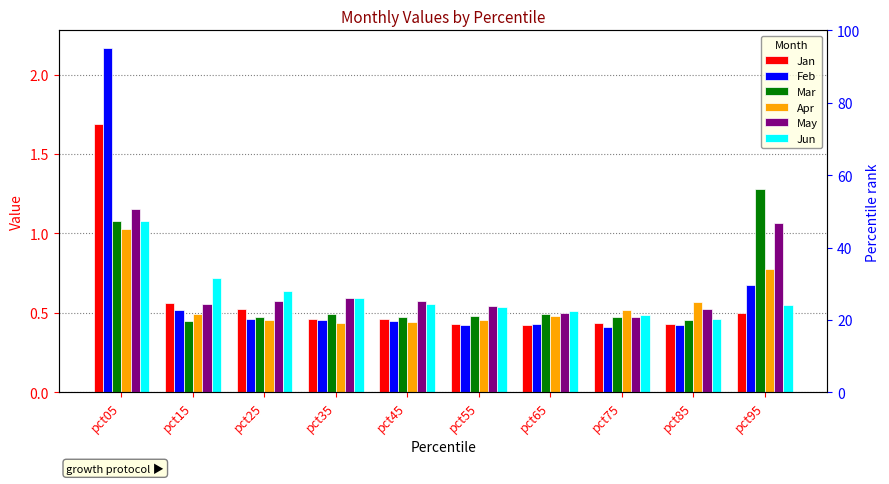

Reading left to right, what are all the values shown in this chart?

Jan: pct05=1.7	pct15=0.6	pct25=0.5	pct35=0.5	pct45=0.5	pct55=0.4	pct65=0.4	pct75=0.4	pct85=0.4	pct95=0.5
Feb: pct05=2.2	pct15=0.5	pct25=0.5	pct35=0.5	pct45=0.4	pct55=0.4	pct65=0.4	pct75=0.4	pct85=0.4	pct95=0.7
Mar: pct05=1.1	pct15=0.4	pct25=0.5	pct35=0.5	pct45=0.5	pct55=0.5	pct65=0.5	pct75=0.5	pct85=0.5	pct95=1.3
Apr: pct05=1.0	pct15=0.5	pct25=0.5	pct35=0.4	pct45=0.4	pct55=0.5	pct65=0.5	pct75=0.5	pct85=0.6	pct95=0.8
May: pct05=1.2	pct15=0.6	pct25=0.6	pct35=0.6	pct45=0.6	pct55=0.5	pct65=0.5	pct75=0.5	pct85=0.5	pct95=1.1
Jun: pct05=1.1	pct15=0.7	pct25=0.6	pct35=0.6	pct45=0.6	pct55=0.5	pct65=0.5	pct75=0.5	pct85=0.5	pct95=0.6